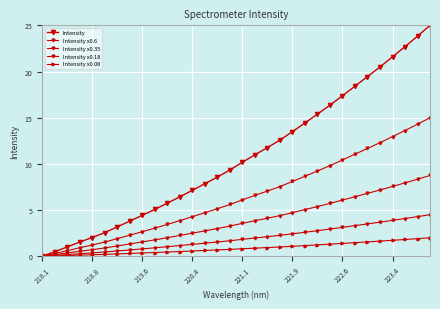

How many data points in Intensity x0.6 are above 6?

16